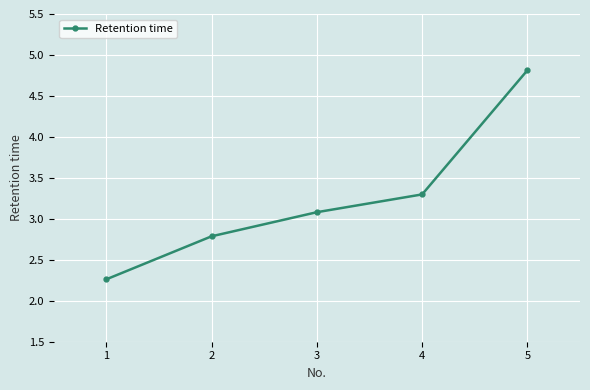

Reading left to right, transcribe all the data shown in this chart.

1=2.3	2=2.8	3=3.1	4=3.3	5=4.8